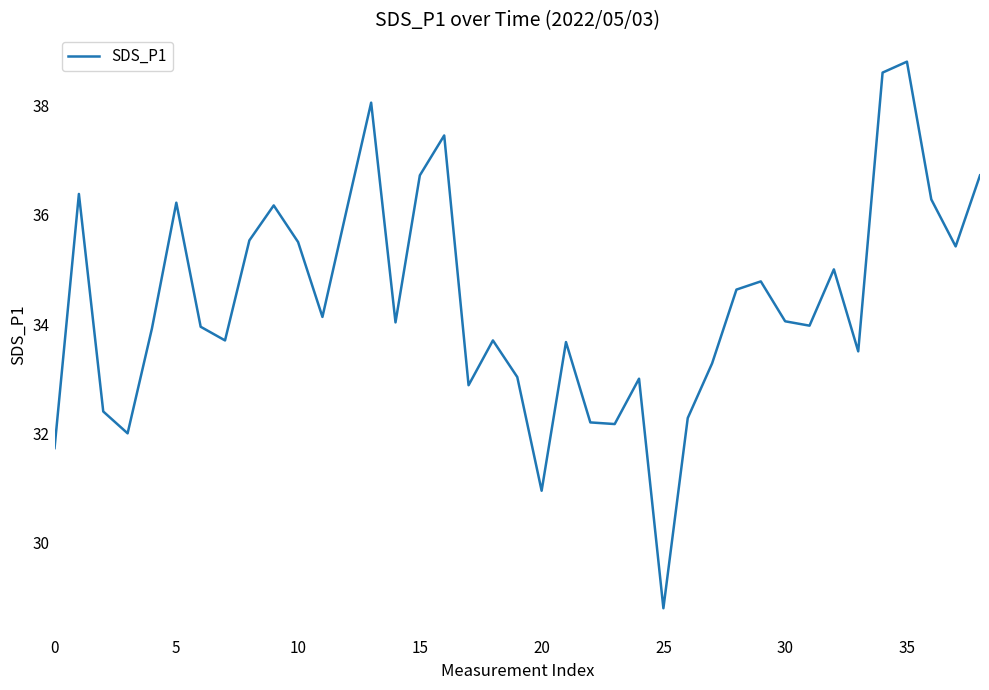

What is the smallest value displayed?

28.8